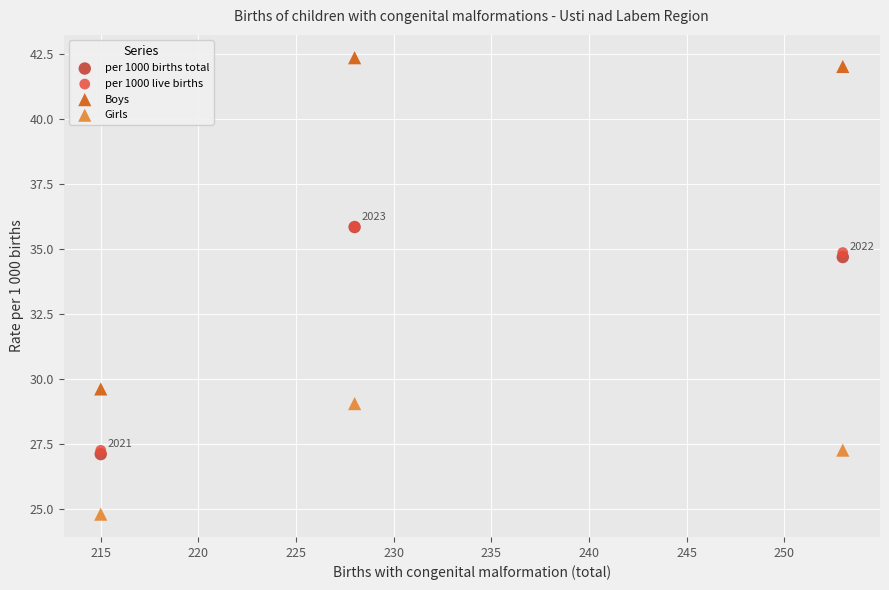

Which series reaches the maximum Y coordinate?

Boys